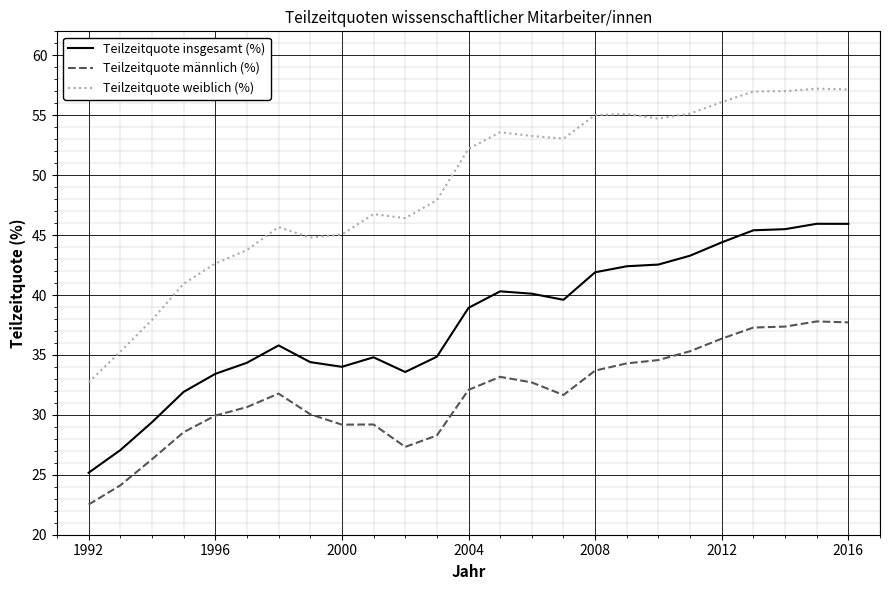

What is the difference between the maximum and minimum values in the Teilzeitquote männlich (%) series?

15.3